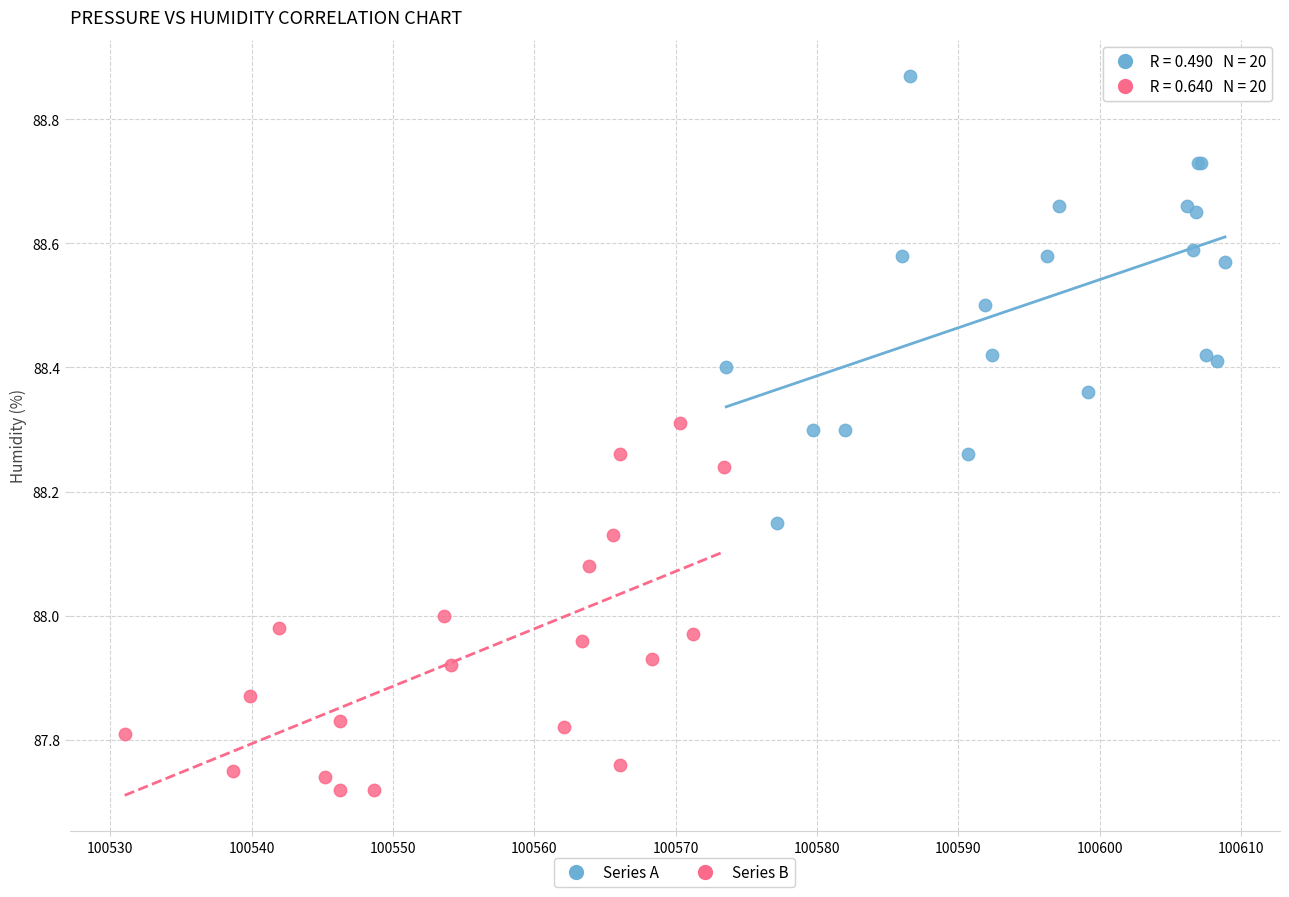

What are all the series names shown in the legend?

Series A, Series B